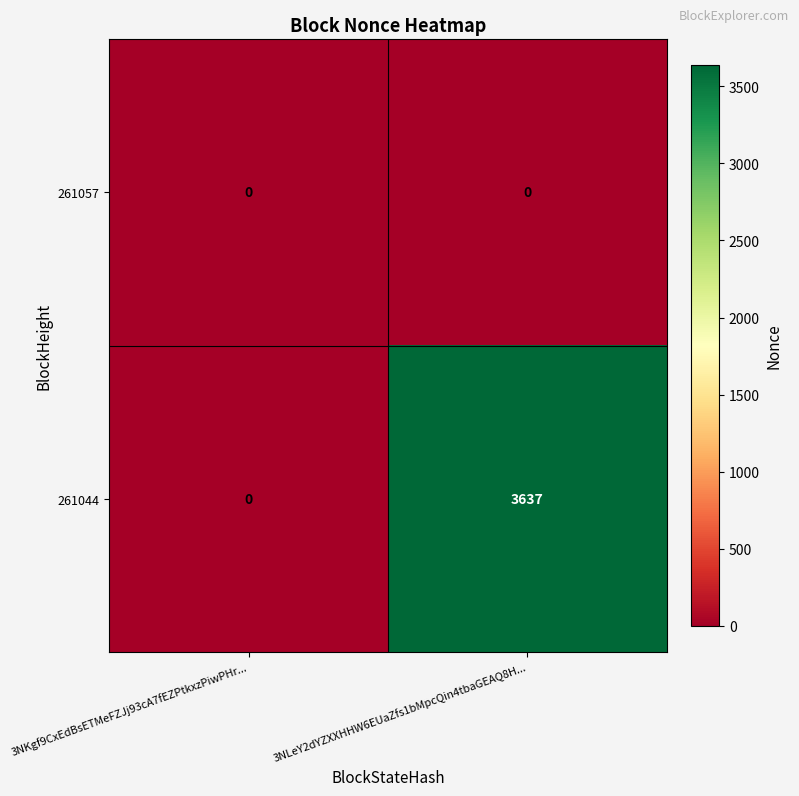

True or false: 261044 has a value of 0 at 3NKgf9CxEdBsETMeFZJj93cA7fEZPtkxzPiwPHr....

True